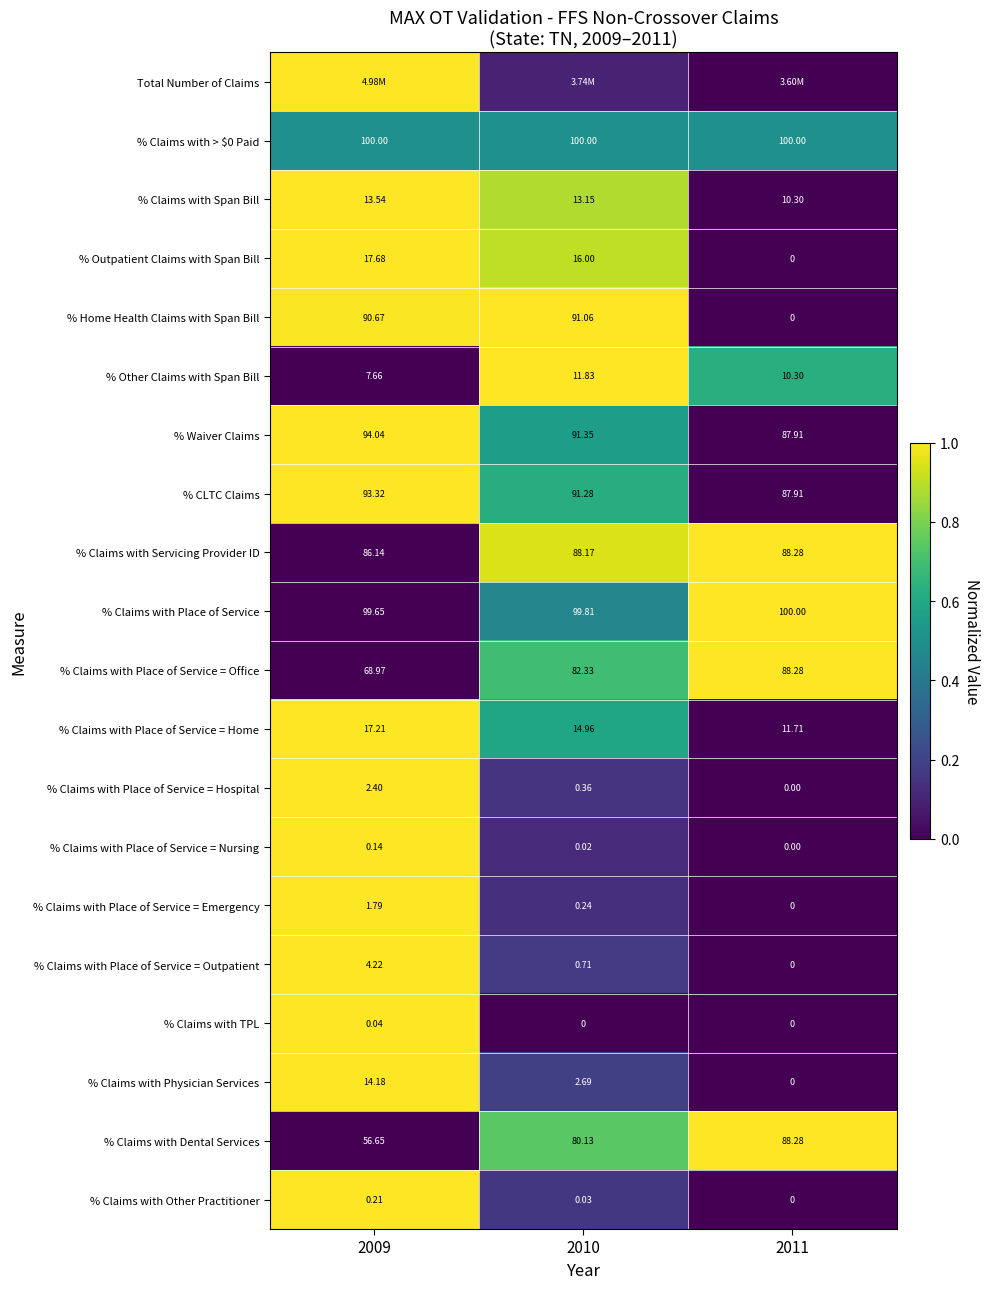

How many values in the % Other Claims with Span Bill series are below 10?

1